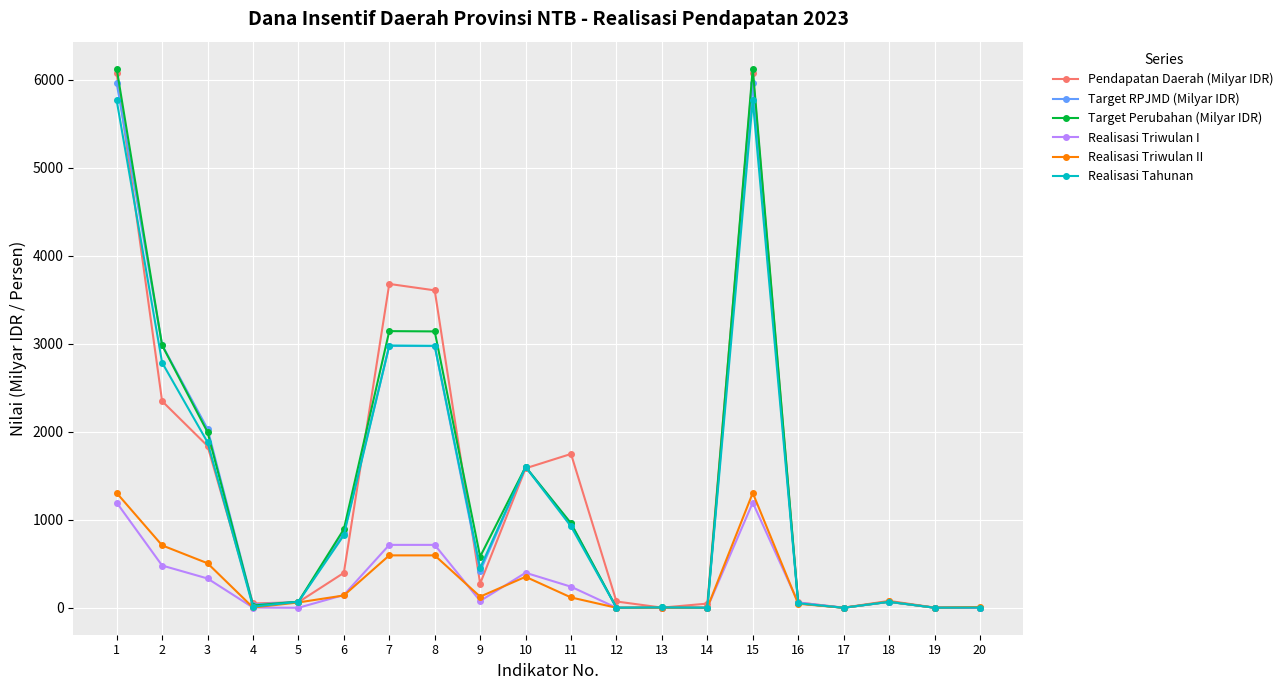

True or false: Realisasi Triwulan I has more than 2 points higher than both neighbors.

True